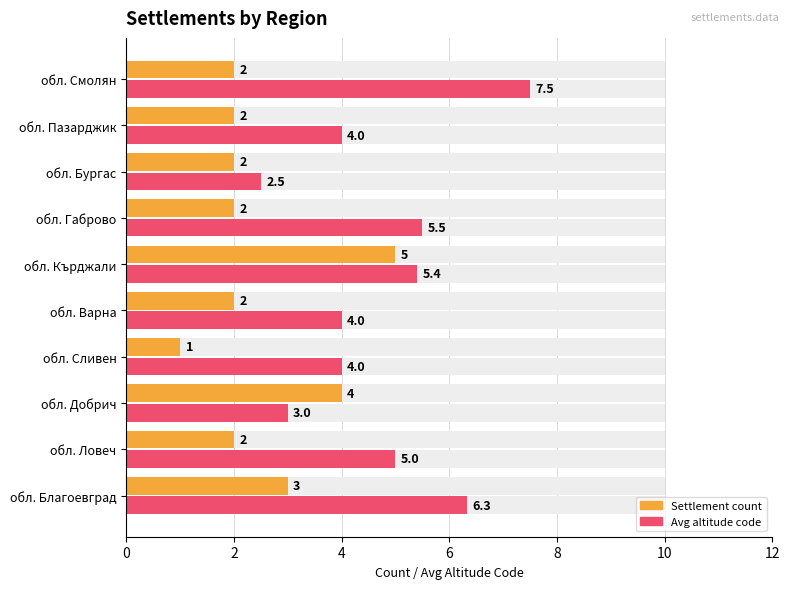

What is the value of the Avg altitude code bar at the 4th from the left?

4.0